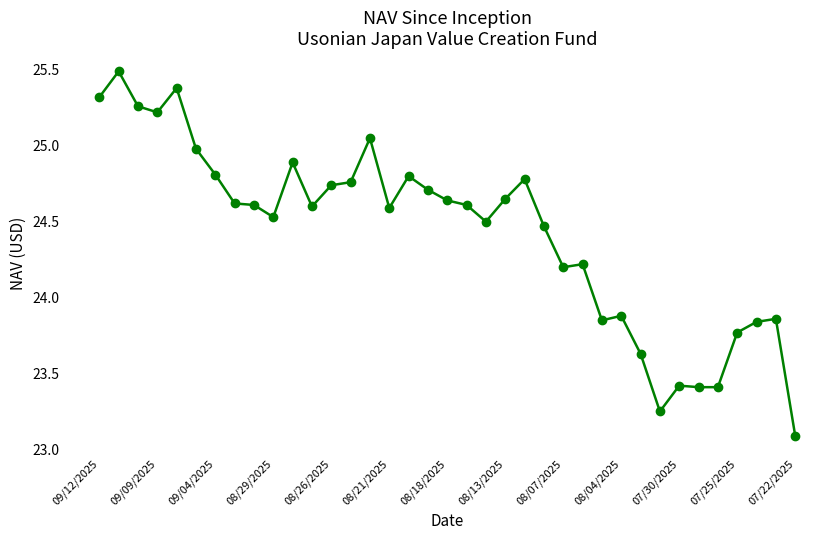

Count the number of data series in this chart.

1